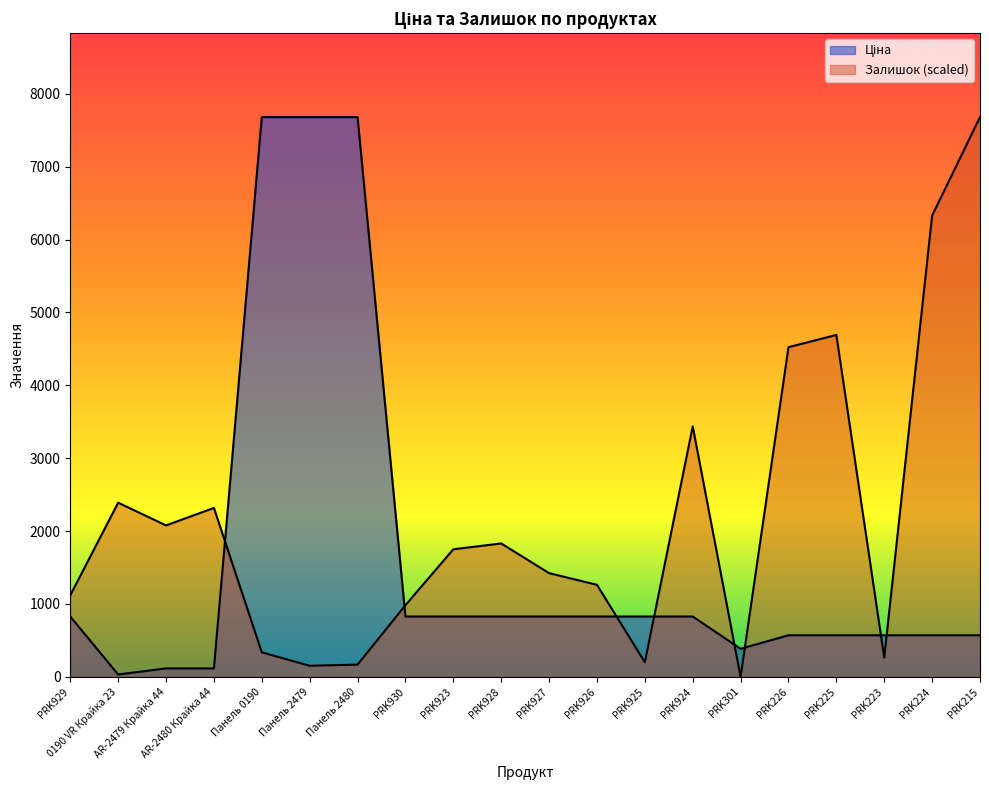

Reading left to right, what are all the values shown in this chart?

Ціна: PRK929=827.6	0190 VR Крайка 23=32.0	AR-2479 Крайка 44=115.4	AR-2480 Крайка 44=115.4	Панель 0190=7680.9	Панель 2479=7680.9	Панель 2480=7680.9	PRK930=827.6	PRK923=827.6	PRK928=827.6	PRK927=827.6	PRK926=827.6	PRK925=827.6	PRK924=827.6	PRK301=384.6	PRK226=570.2	PRK225=570.2	PRK223=570.2	PRK224=570.2	PRK215=570.2
Залишок: PRK929=1119.0	0190 VR Крайка 23=2389.8	AR-2479 Крайка 44=2078.1	AR-2480 Крайка 44=2317.9	Панель 0190=335.7	Панель 2479=151.9	Панель 2480=167.8	PRK930=983.1	PRK923=1750.4	PRK928=1830.3	PRK927=1422.7	PRK926=1262.8	PRK925=199.8	PRK924=3436.8	PRK301=0.0	PRK226=4523.8	PRK225=4691.7	PRK223=263.8	PRK224=6330.2	PRK215=7680.9